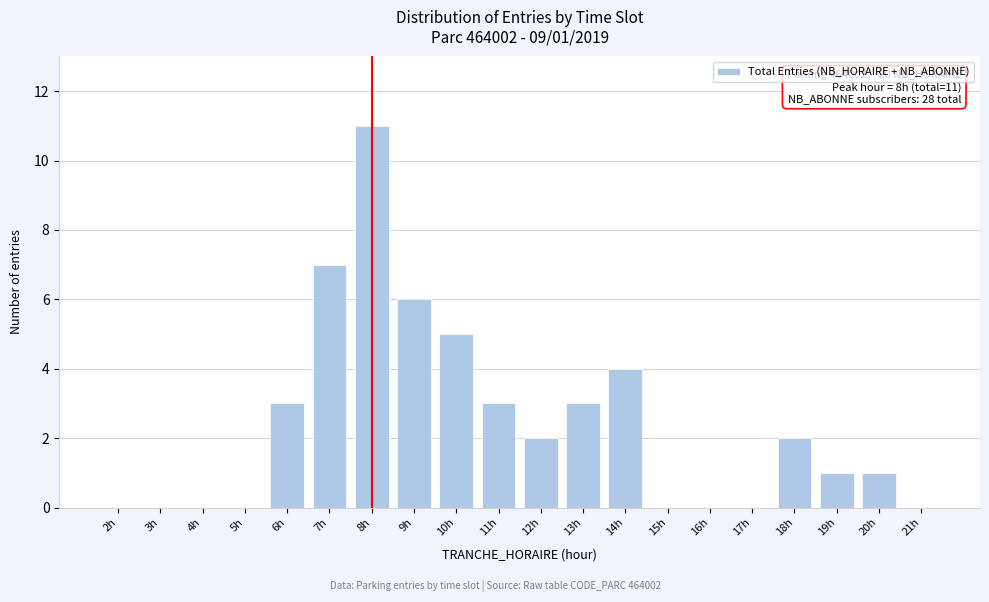

Reading left to right, extract all data points from this chart.

2h=0	3h=0	4h=0	5h=0	6h=3	7h=7	8h=11	9h=6	10h=5	11h=3	12h=2	13h=3	14h=4	15h=0	16h=0	17h=0	18h=2	19h=1	20h=1	21h=0